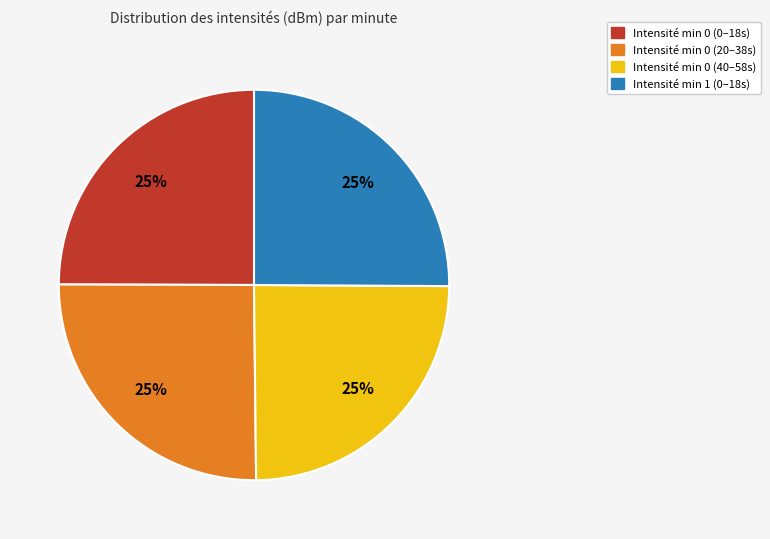

To the nearest percent, what is the average slice percentage?

25%